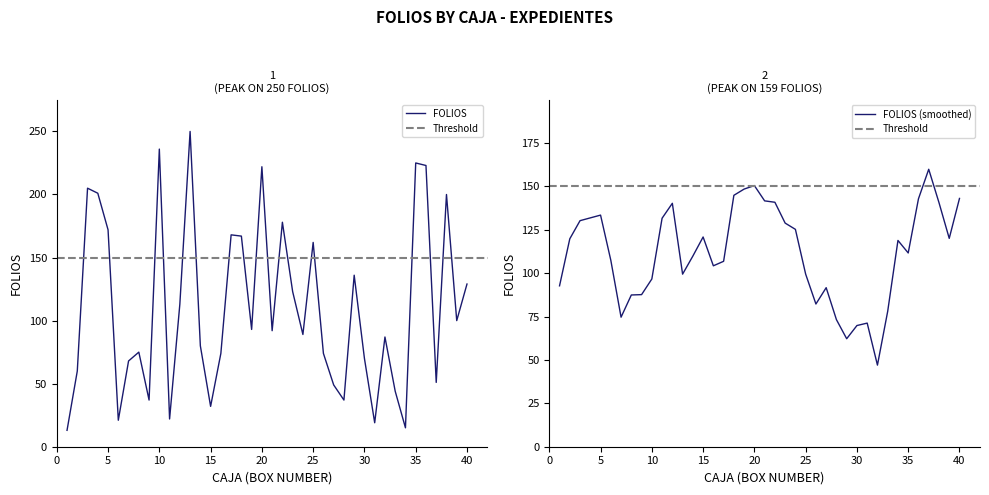

Is it true that FOLIOS (smoothed) equals 35.2 at 30?

False